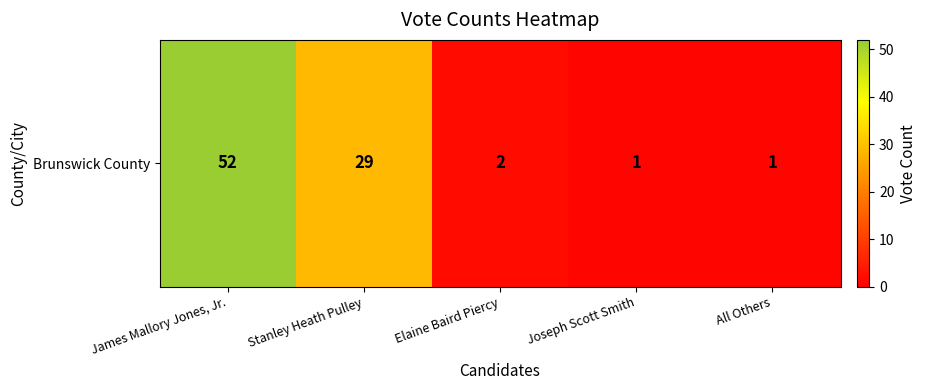

Is it true that the value at Joseph Scott Smith is 1?

True